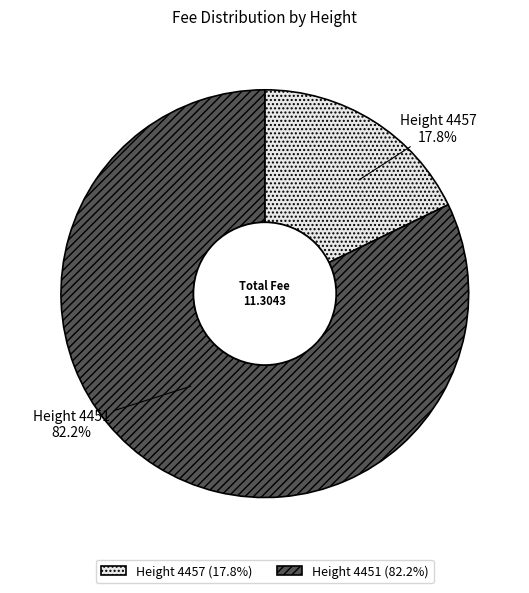

To the nearest percent, what is the difference between the largest and smallest slice percentages?

64%